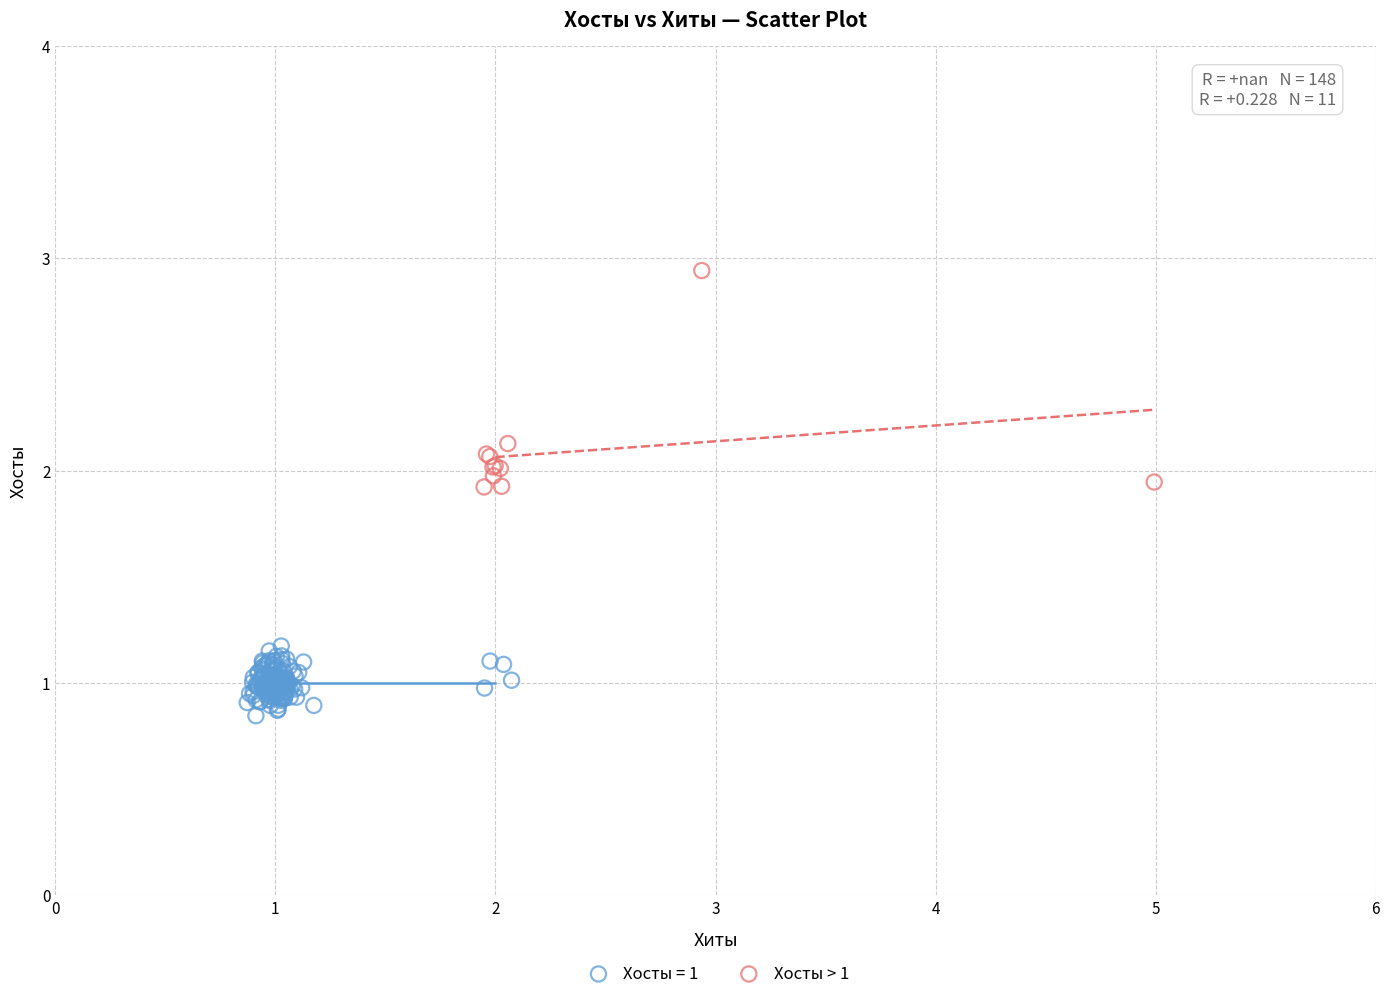

Which series contains the lowest Y value?

Хосты = 1